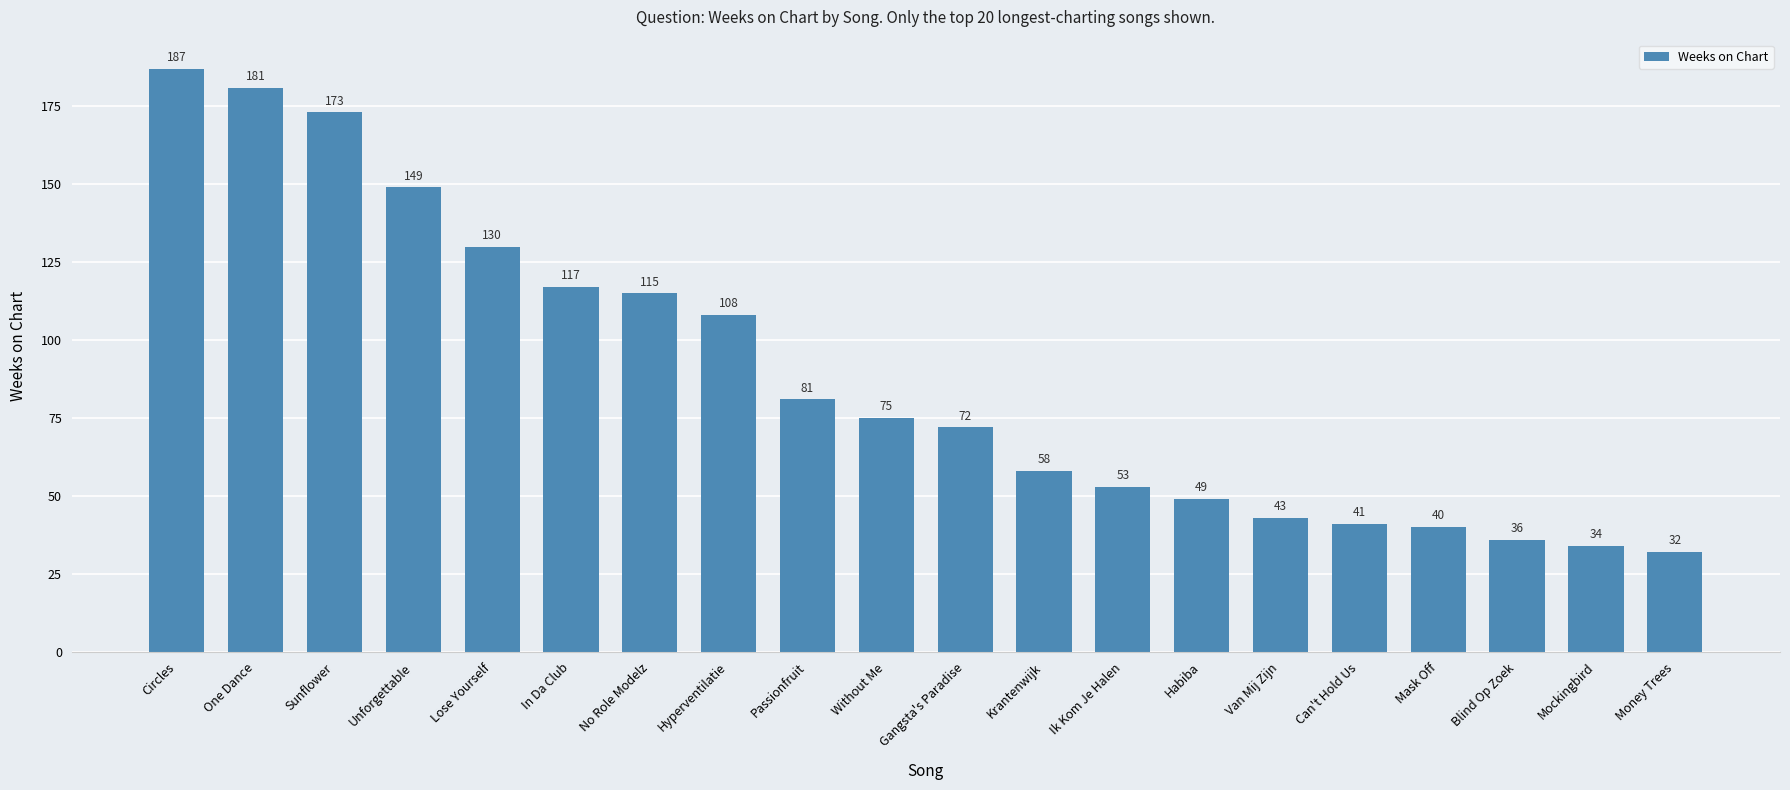

Reading right to left, what are all the values shown in this chart?

32	34	36	40	41	43	49	53	58	72	75	81	108	115	117	130	149	173	181	187